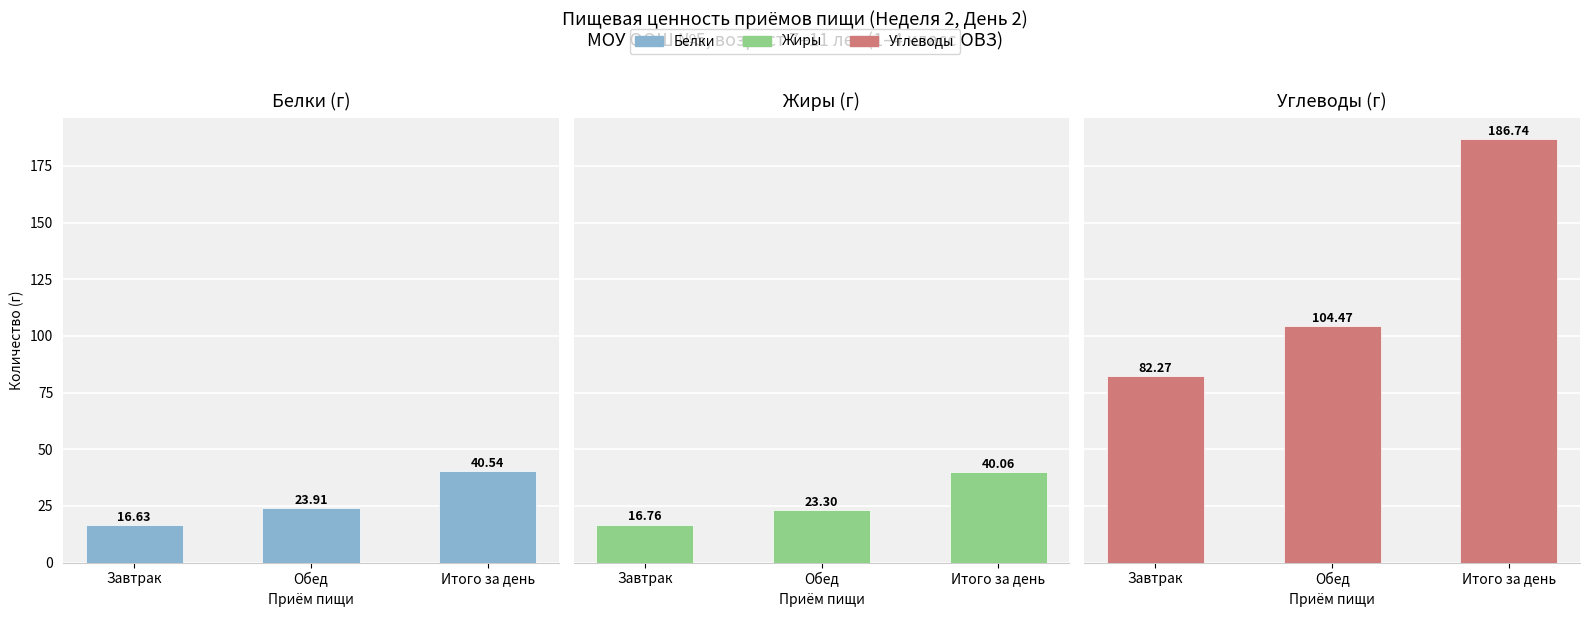

Between Завтрак and Итого за день, which is larger?

Итого за день